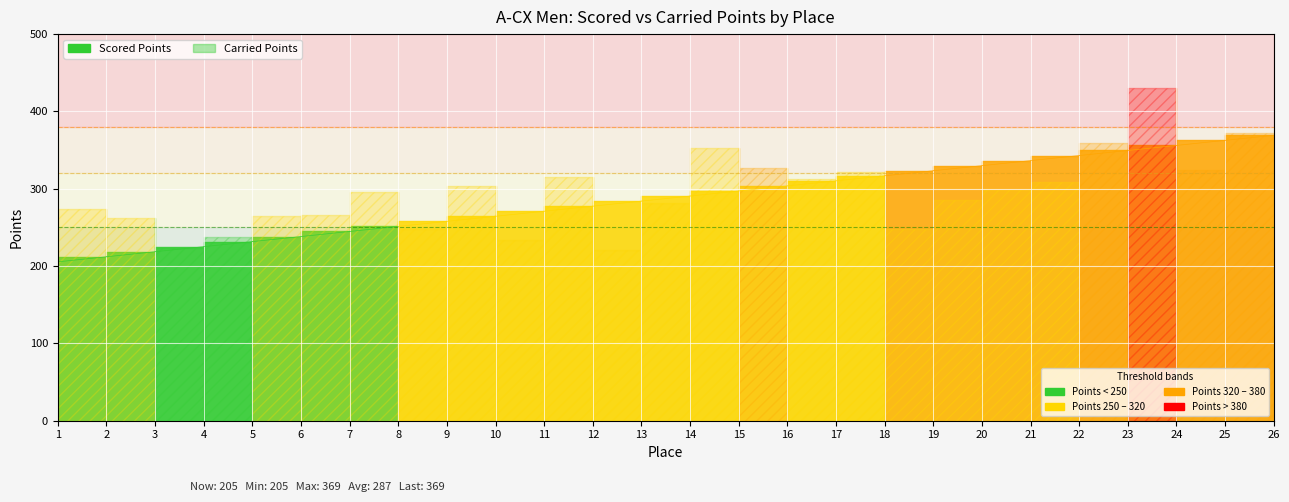

What is the value of the Carried Points point at the 25th from the left?

323.7